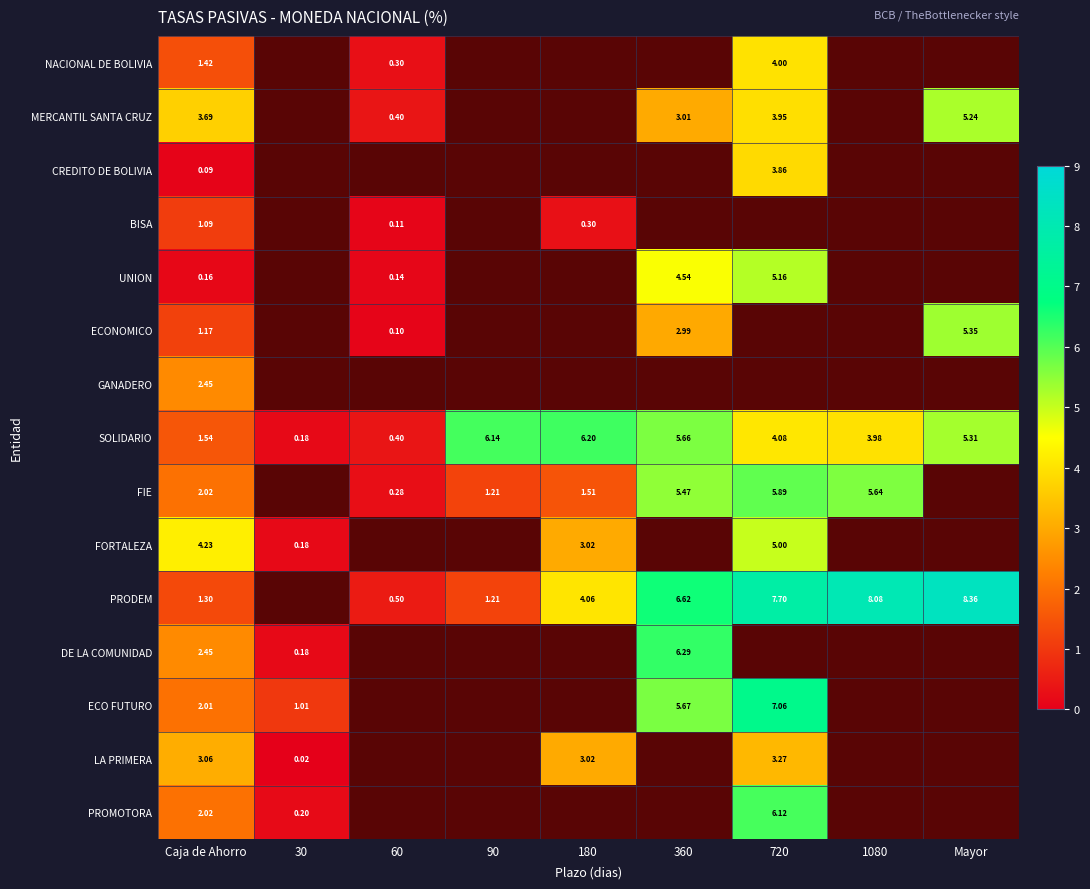

Is the value of PROMOTORA at 30 greater than the value of UNION at 60?

Yes